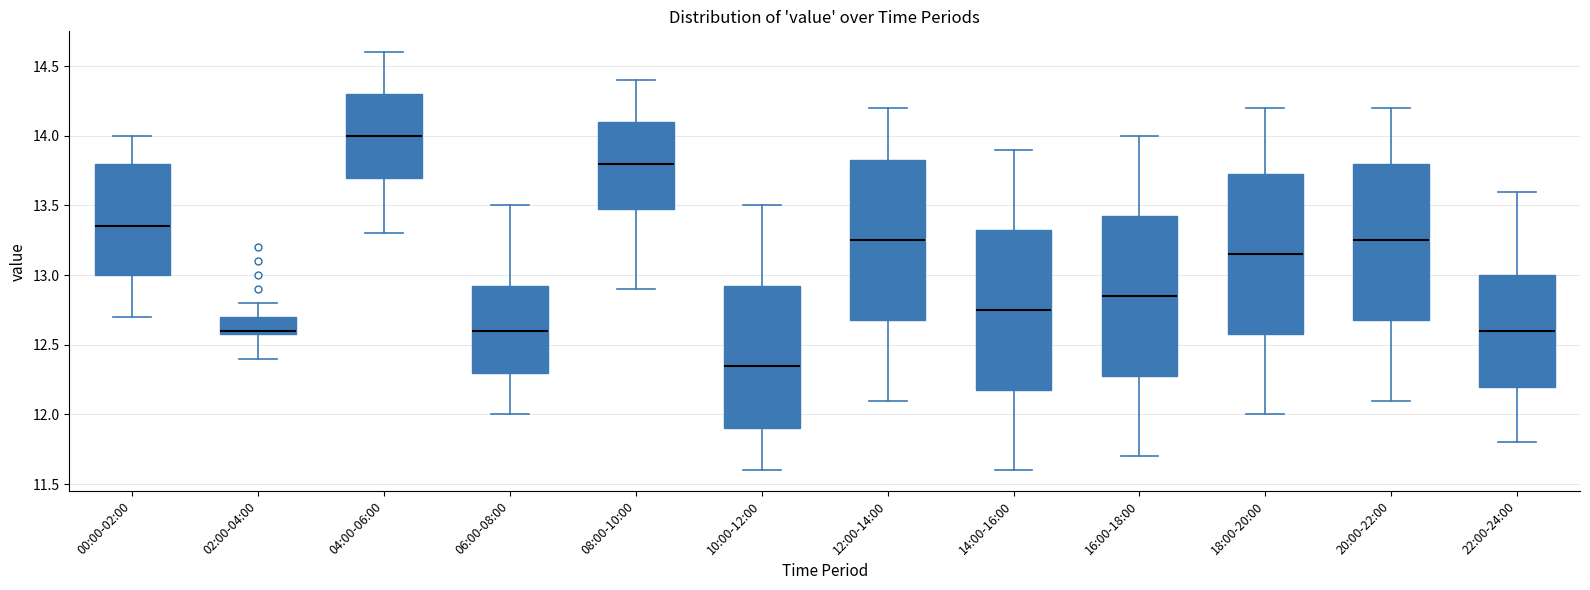

Reading left to right, transcribe this box plot: for each box, give where its median line is, the range the box spans, and where its two whiskers end, as read against the y-axis. The values are not printed on the chart, so give them approximately, as read against the axis.

00:00-02:00: median 13.35, box 13.00 to 13.80, whiskers 12.70 to 14.00
02:00-04:00: median 12.60 (just above the box's lower edge), box 12.60 to 12.70, whiskers 12.40 to 12.80
04:00-06:00: median 14.00, box 13.70 to 14.30, whiskers 13.30 to 14.60
06:00-08:00: median 12.60, box 12.30 to 12.95, whiskers 12.00 to 13.50
08:00-10:00: median 13.80, box 13.50 to 14.10, whiskers 12.90 to 14.40
10:00-12:00: median 12.35, box 11.90 to 12.95, whiskers 11.60 to 13.50
12:00-14:00: median 13.25, box 12.70 to 13.85, whiskers 12.10 to 14.20
14:00-16:00: median 12.75, box 12.20 to 13.35, whiskers 11.60 to 13.90
16:00-18:00: median 12.85, box 12.30 to 13.45, whiskers 11.70 to 14.00
18:00-20:00: median 13.15, box 12.60 to 13.75, whiskers 12.00 to 14.20
20:00-22:00: median 13.25, box 12.70 to 13.80, whiskers 12.10 to 14.20
22:00-24:00: median 12.60, box 12.20 to 13.00, whiskers 11.80 to 13.60